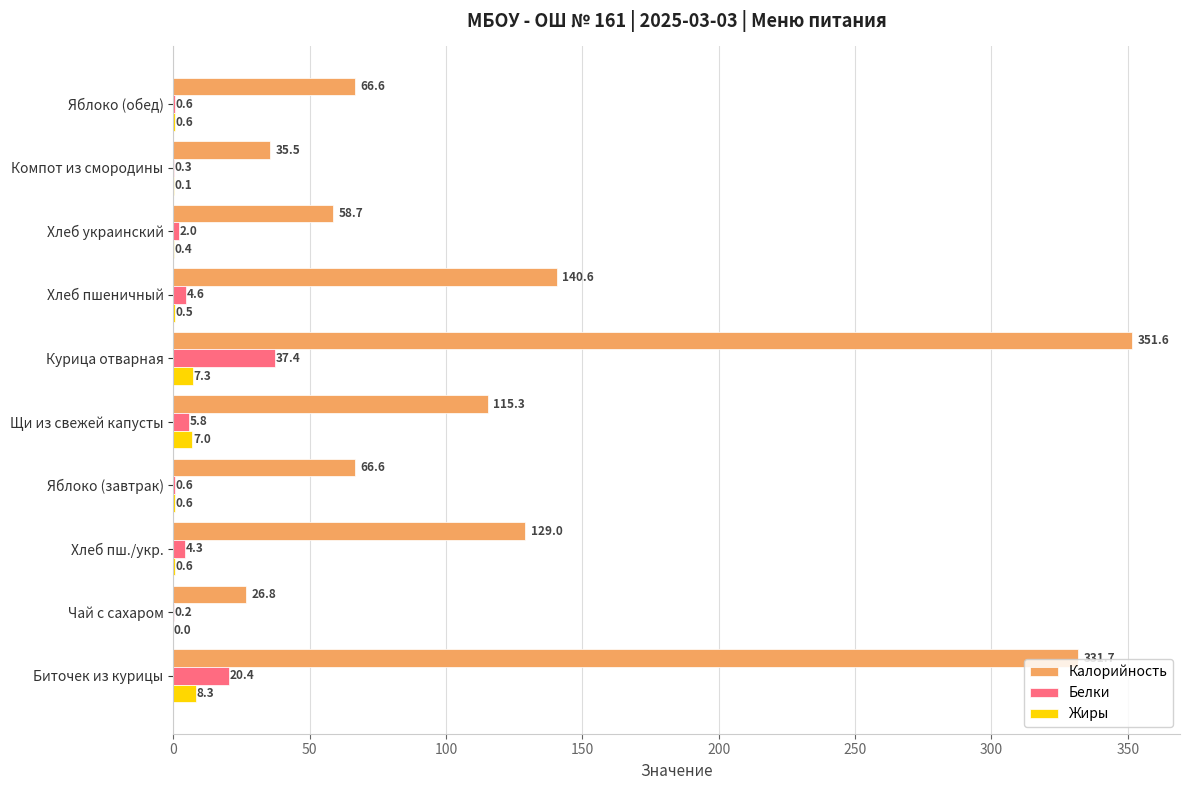

What is the sum of the Жиры values at Хлеб пшеничный and Курица отварная?

7.8